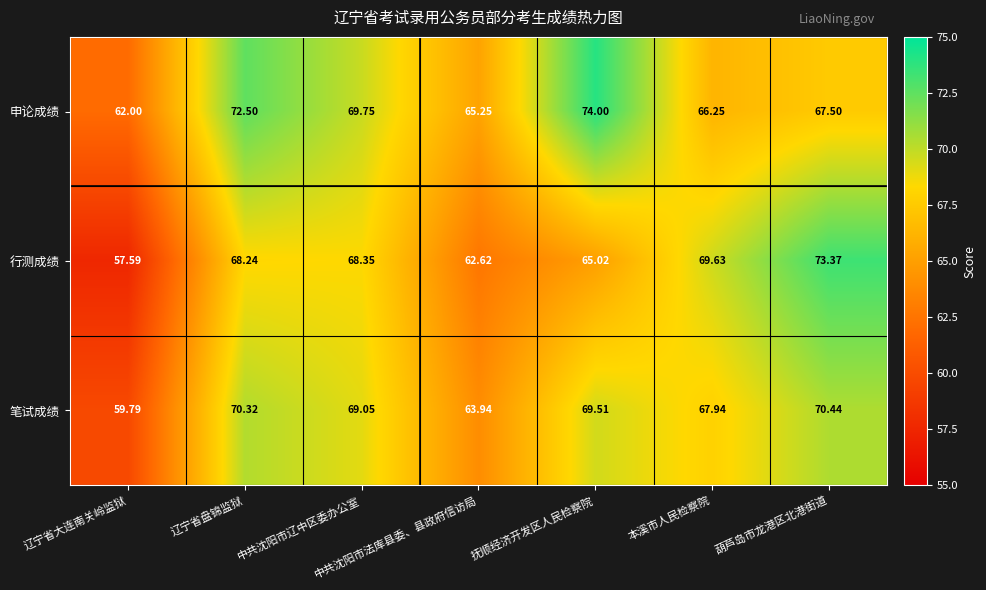

List the series in order of their peak value, highest first.

申论成绩, 行测成绩, 笔试成绩